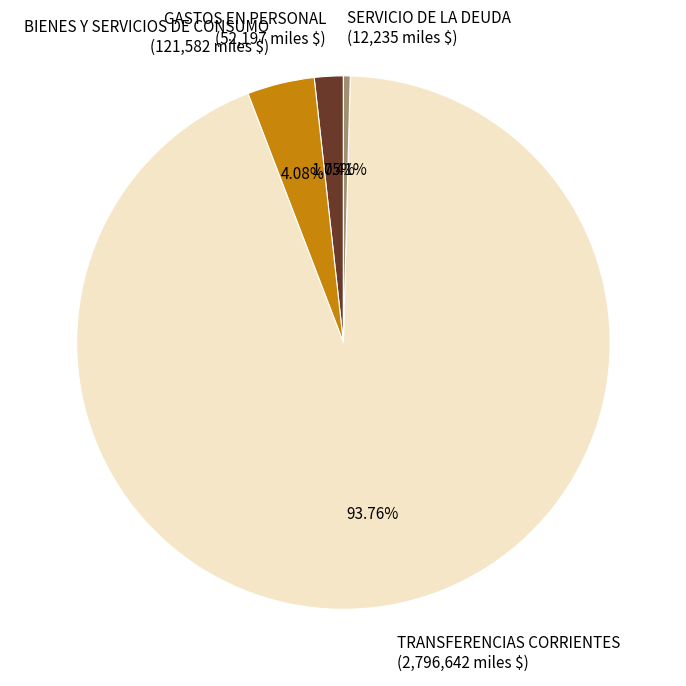

Is BIENES Y SERVICIOS DE CONSUMO (121,582 miles $) the majority of the pie?

No